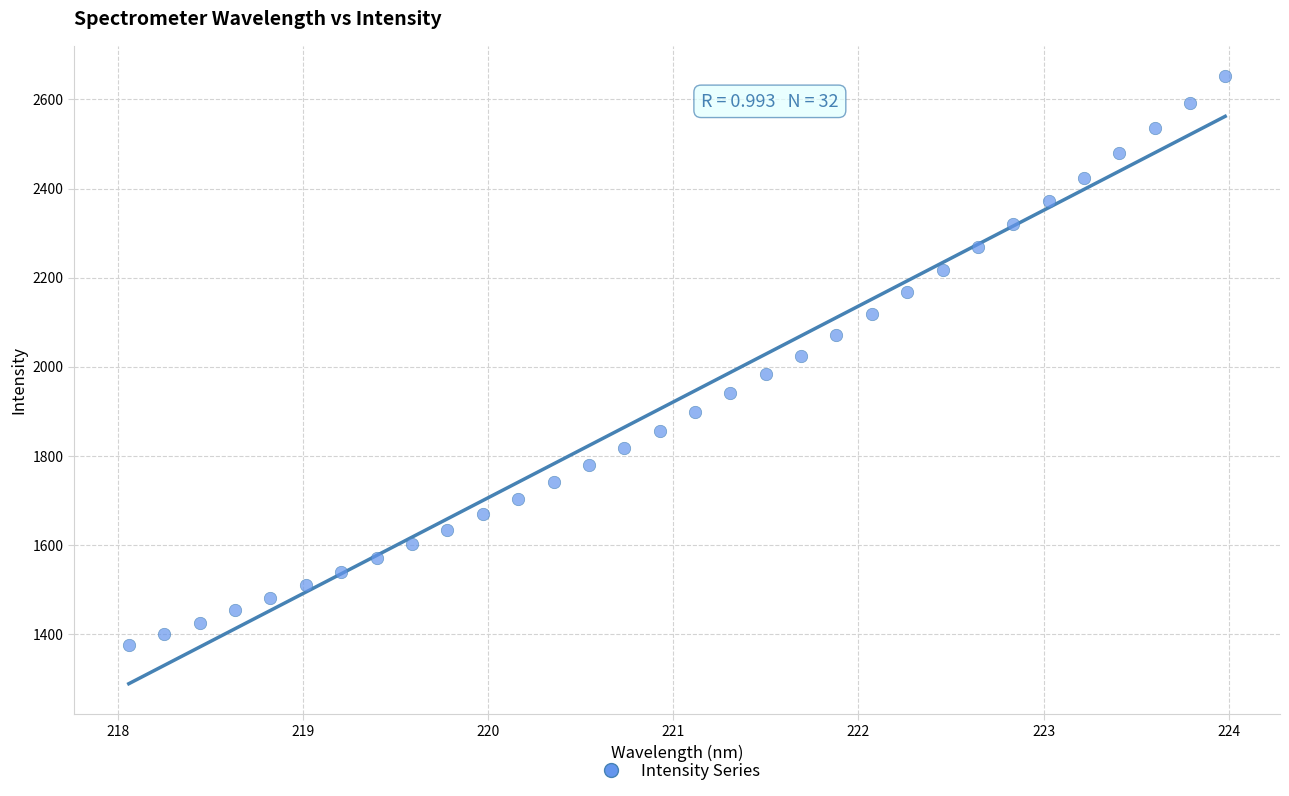

What is the range of X values (max minus min)?

5.9